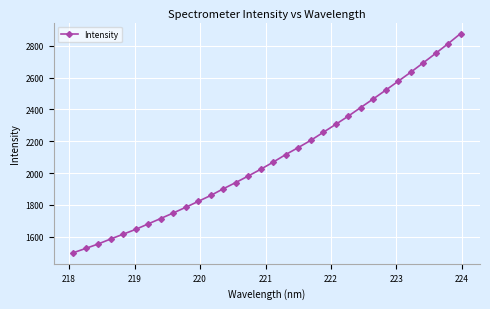

What is the sum of all values?

67086.8